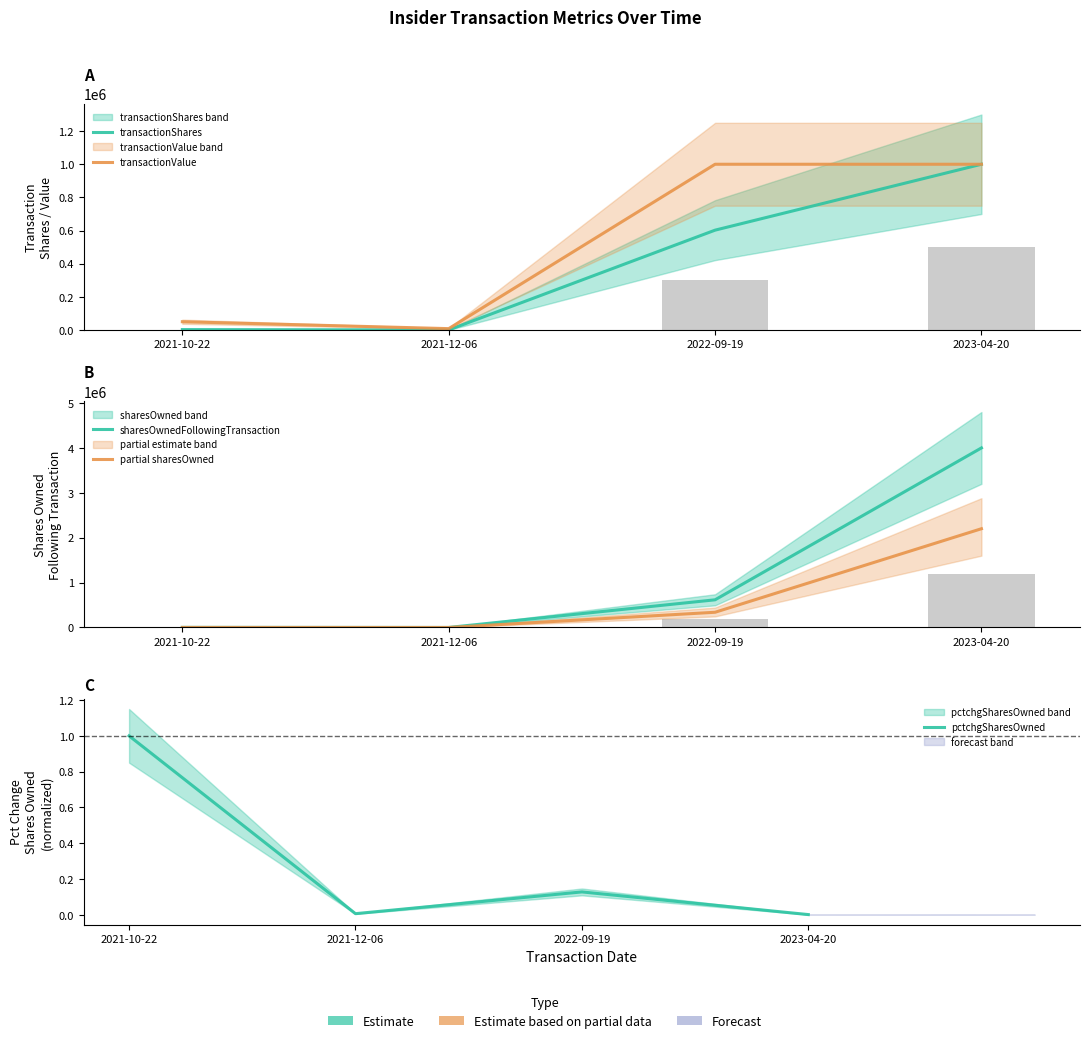

Which category has the lowest value in the transactionValue series?

2021-12-06